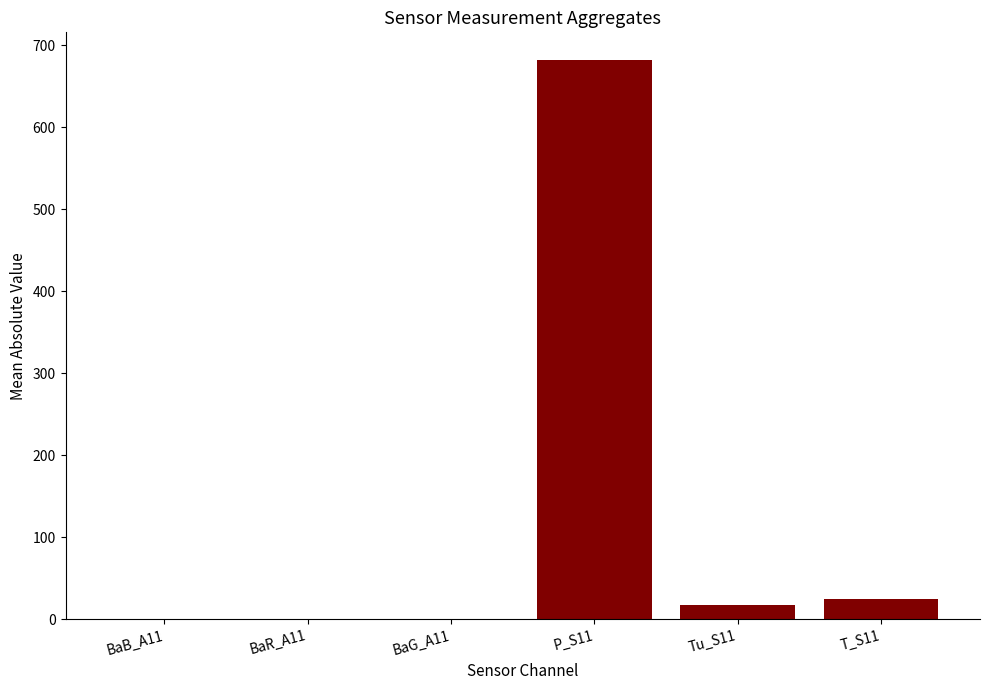

Is it true that the value at P_S11 is 1116.7?

False